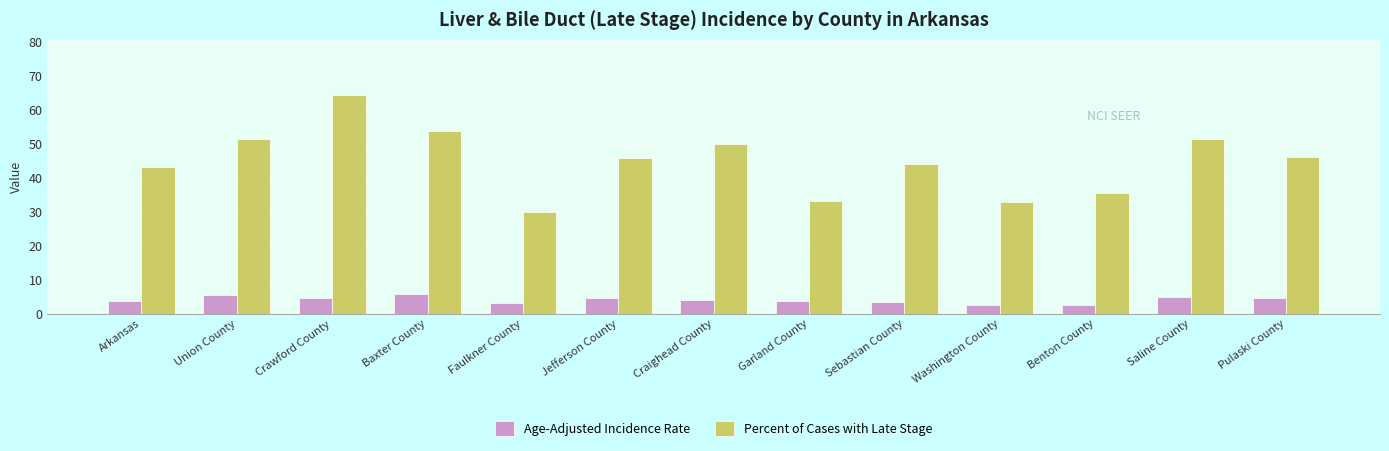

Is it true that Age-Adjusted Incidence Rate equals 4.8 at Saline County?

True